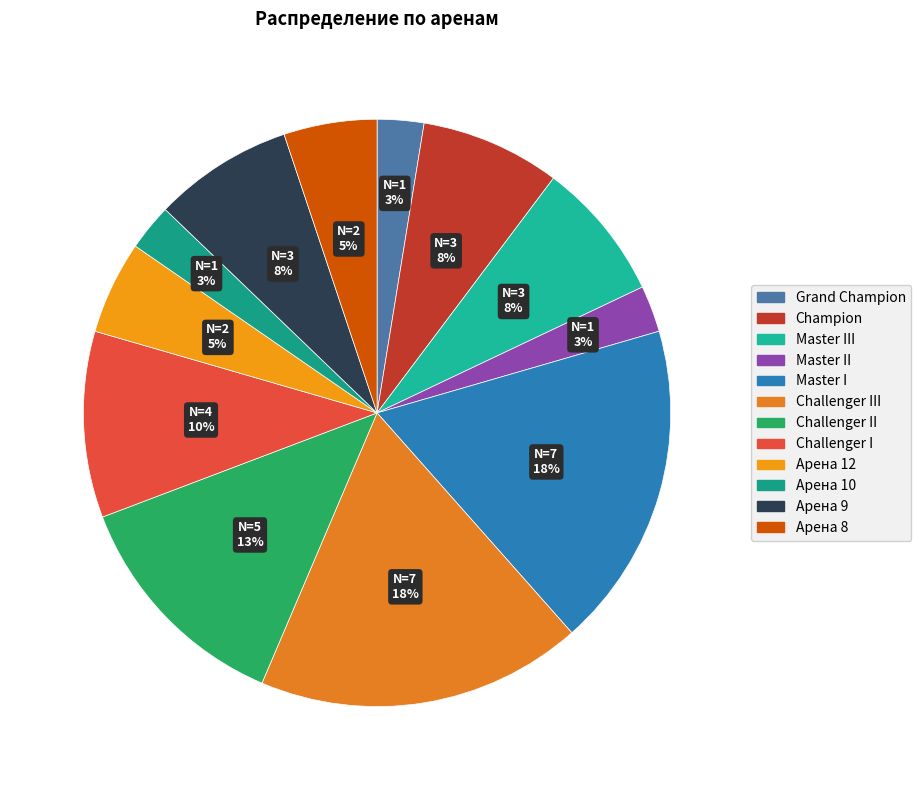

True or false: Арена 12 accounts for 5% of the total.

True